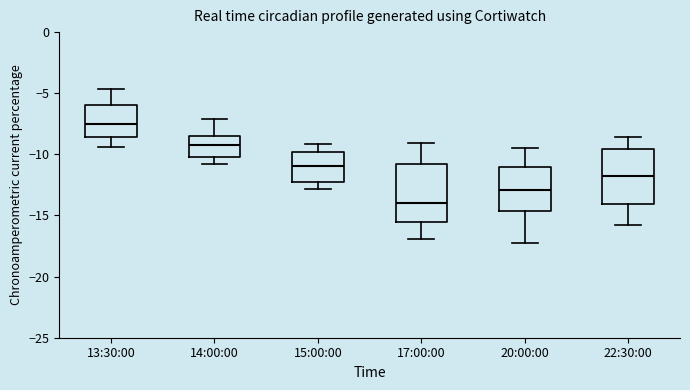

Reading left to right, read every box against the y-axis: the position of its median line, the range the box covers, and the ends of its whiskers. The values are not printed on the chart, so give them approximately, as read against the axis.

13:30:00: median -7.5, box -8.5 to -6.0, whiskers -9.5 to -4.5
14:00:00: median -9.0, box -10.0 to -8.5, whiskers -11.0 to -7.0
15:00:00: median -11.0, box -12.0 to -10.0, whiskers -13.0 to -9.0
17:00:00: median -14.0, box -15.5 to -11.0, whiskers -17.0 to -9.0
20:00:00: median -13.0, box -14.5 to -11.0, whiskers -17.5 to -9.5
22:30:00: median -12.0, box -14.0 to -9.5, whiskers -15.5 to -8.5